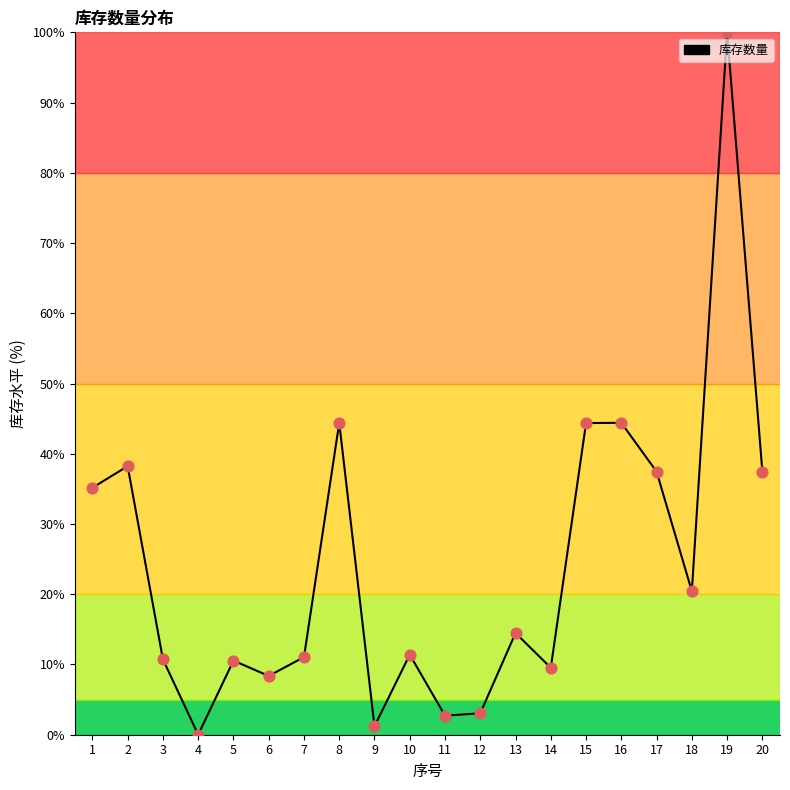

Approximately how many times larger is the value at 17 compared to 8?

0.8